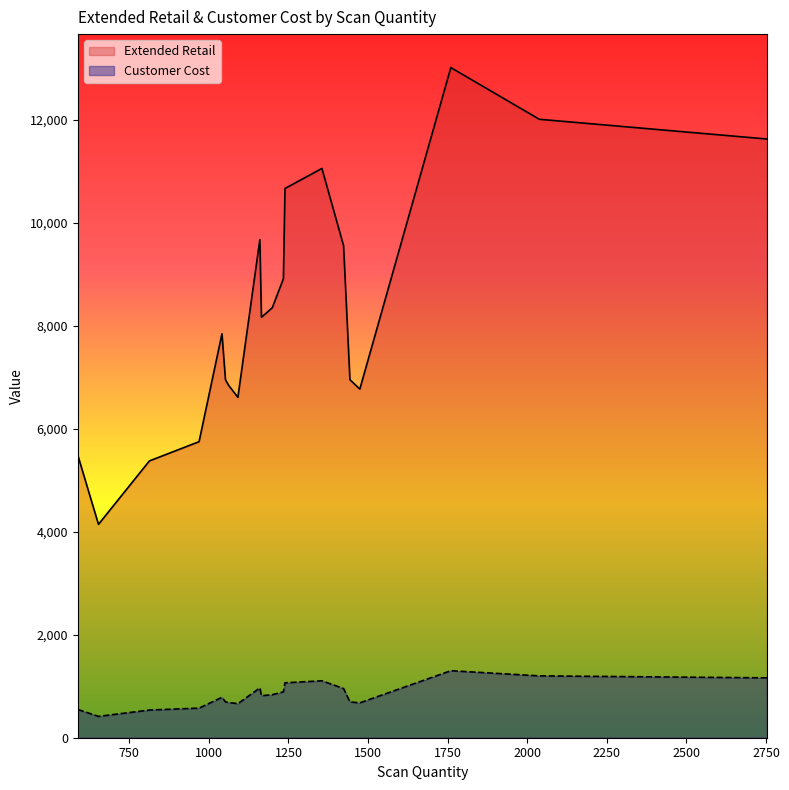

Which has a higher value, 1443 or 1474?

1443